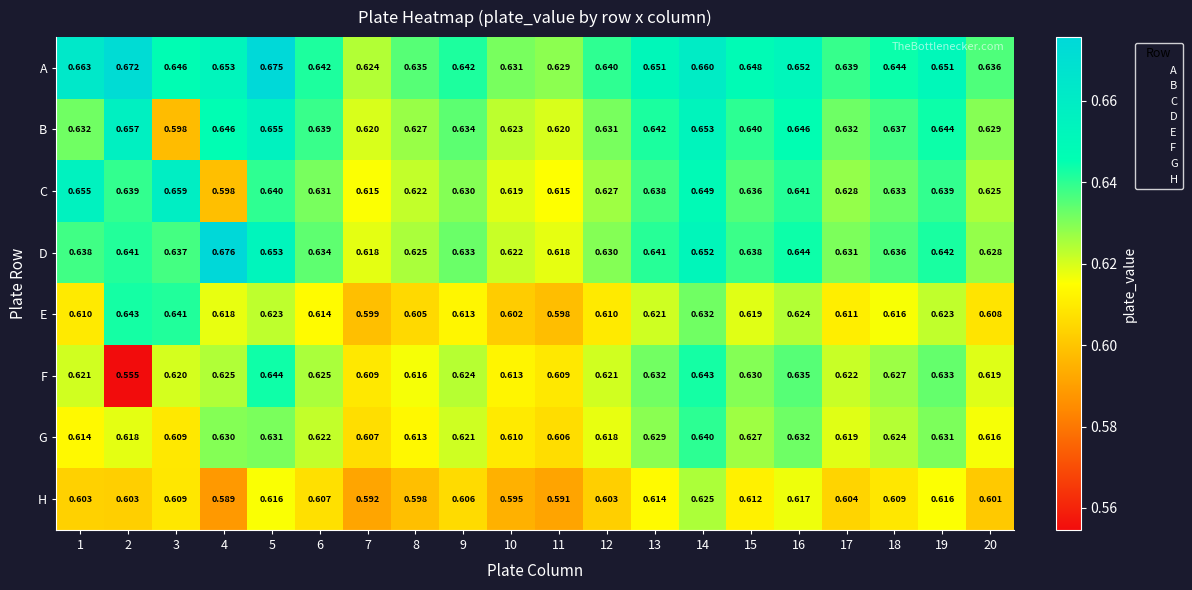

Rank the series by their maximum value, from highest to lowest.

D, A, C, B, F, E, G, H